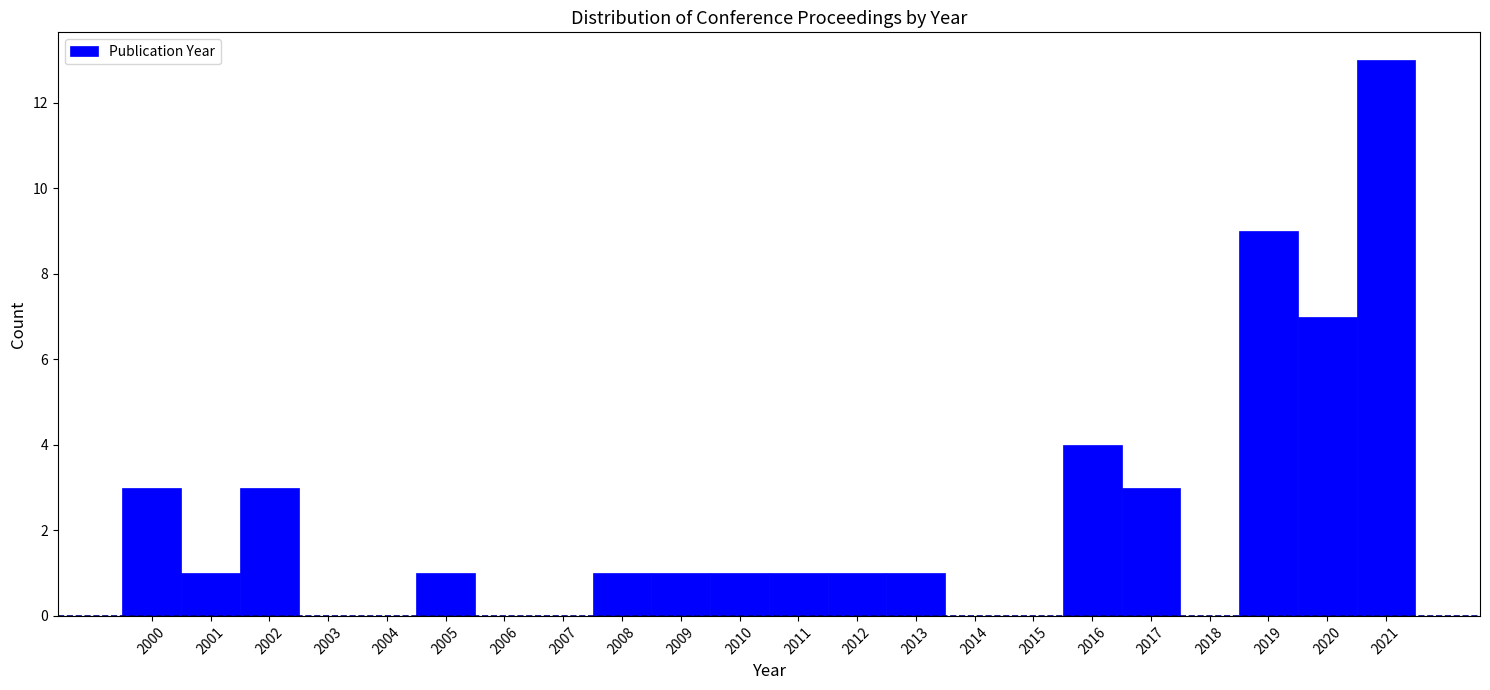

How tall is the bar that spans 2011.5 to 2012.5 on the x-axis? The values are not printed on the chart, so give them approximately, as read against the axis.

1